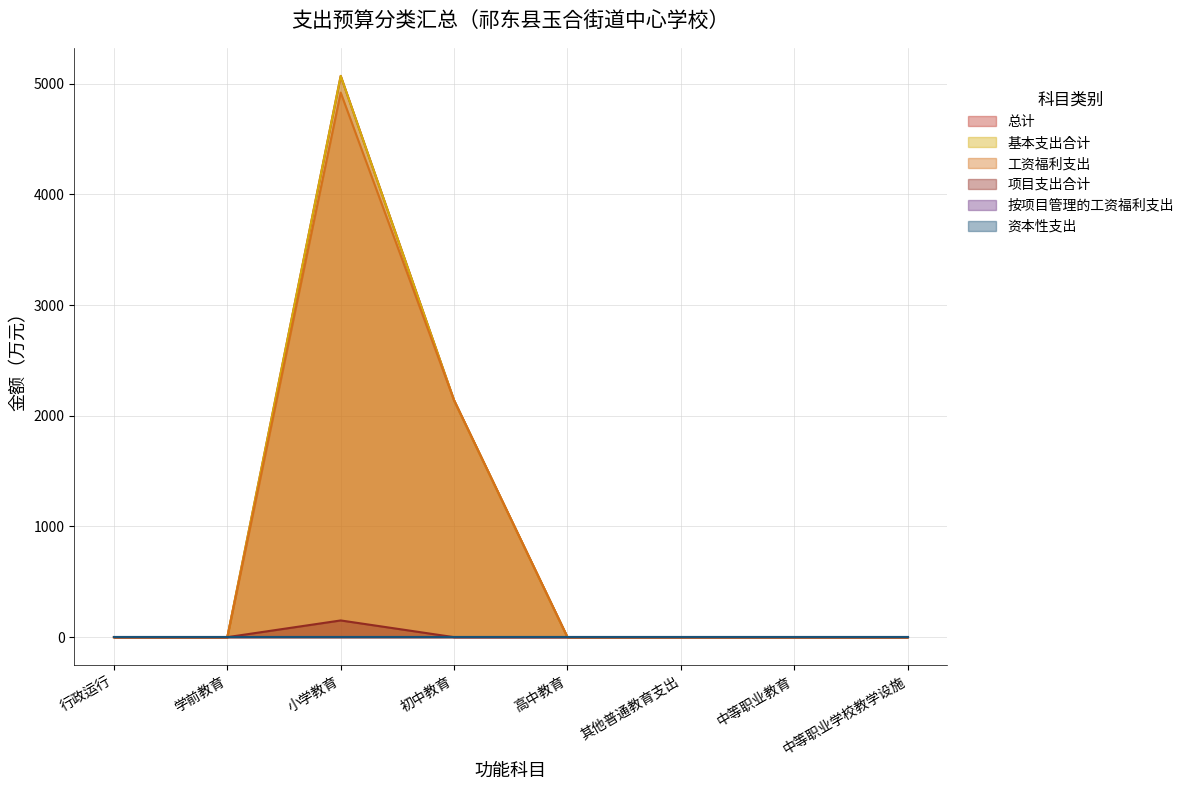

Which has a higher value, 中等职业学校教学设施 or 其他普通教育支出?

中等职业学校教学设施